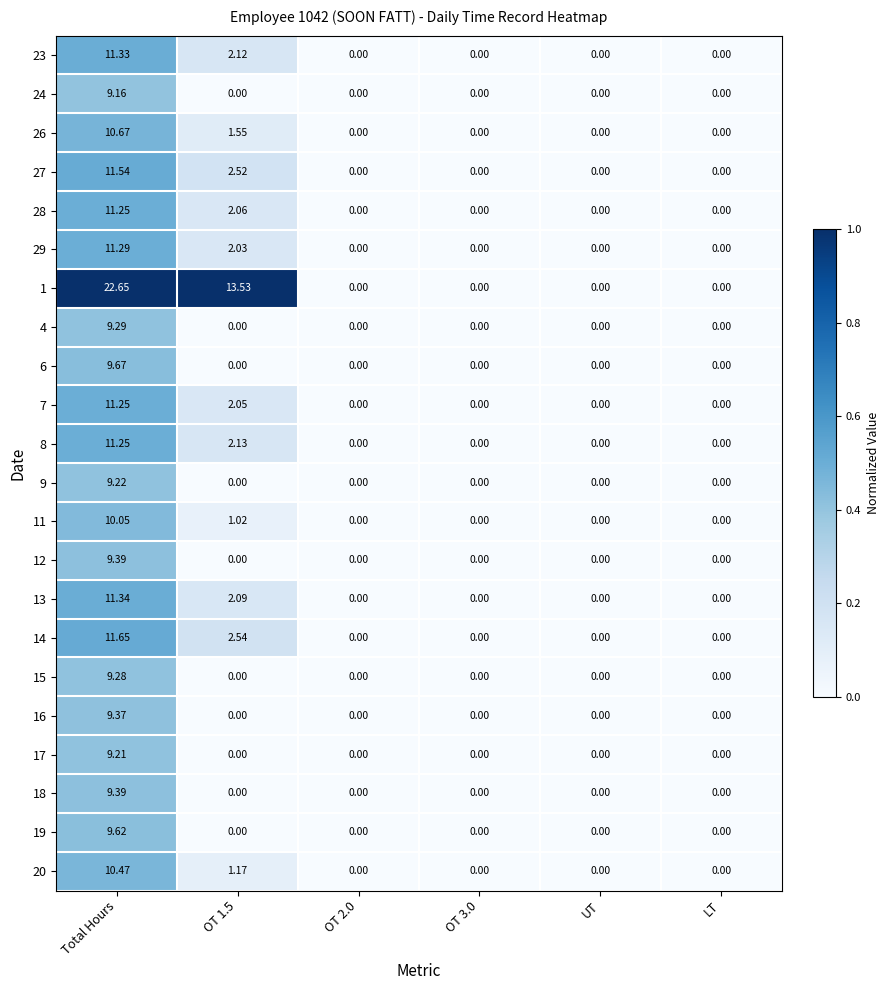

Which category has the highest value across all series?

Total Hours